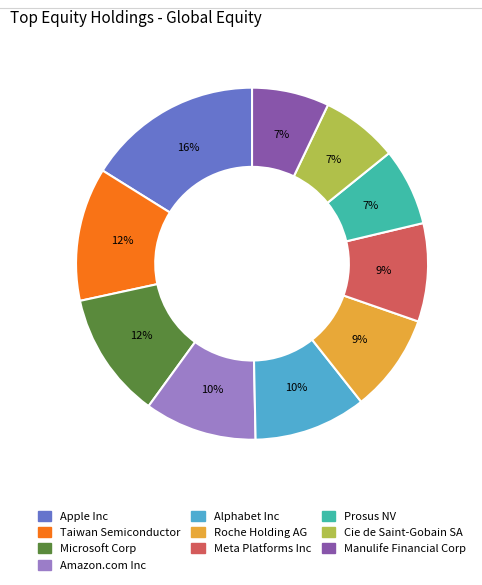

Is the sum of Meta Platforms Inc and Roche Holding AG greater than half?

No